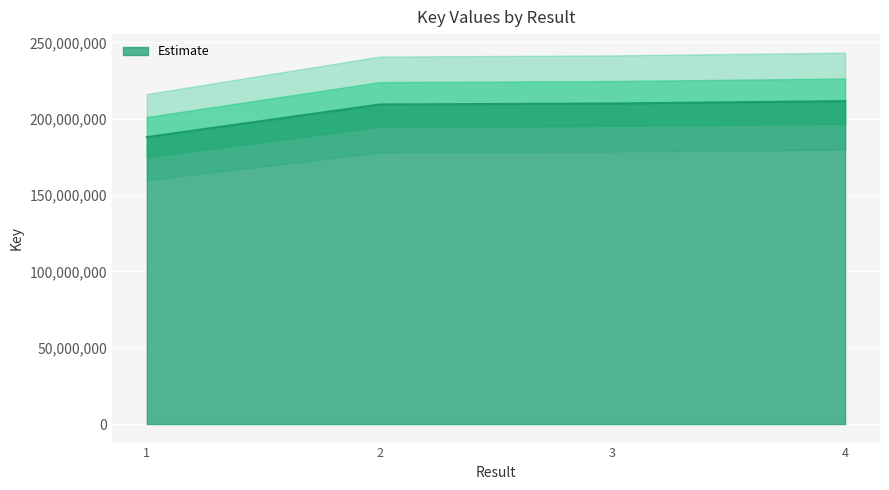

List the labels in order of value, largest first.

4, 3, 2, 1